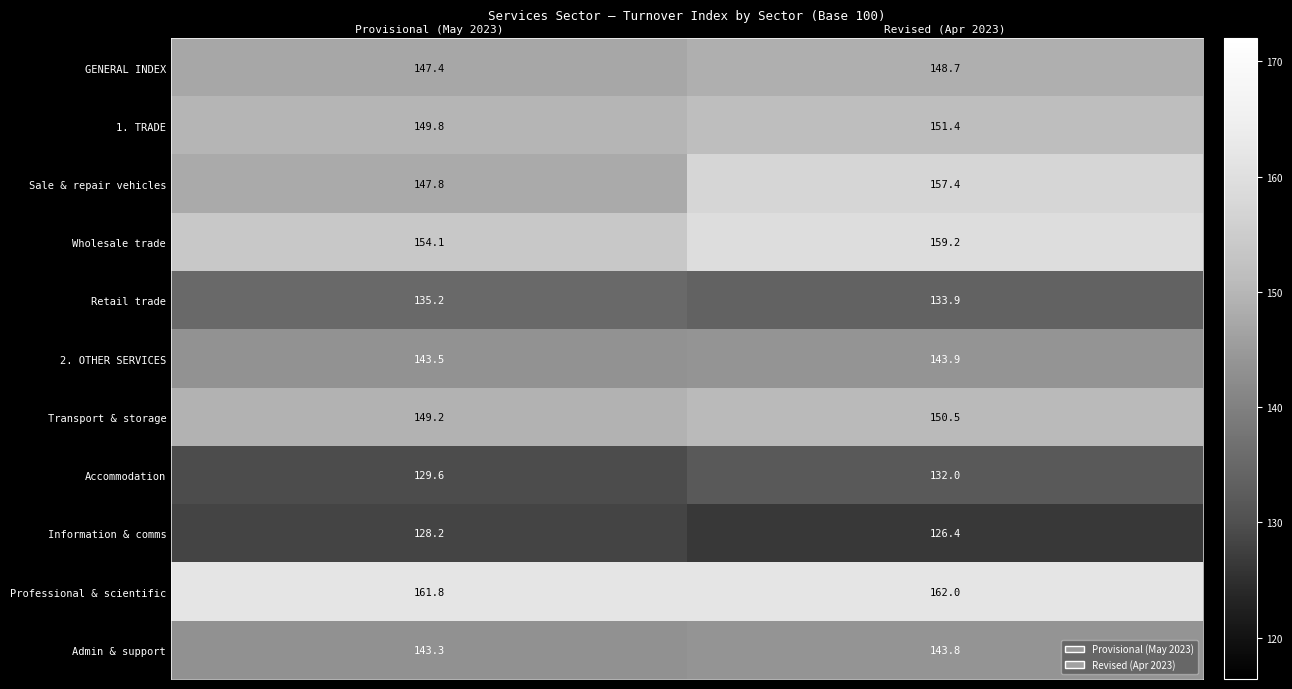

What is the difference between the highest and lowest values at Revised (Apr 2023)?

35.6